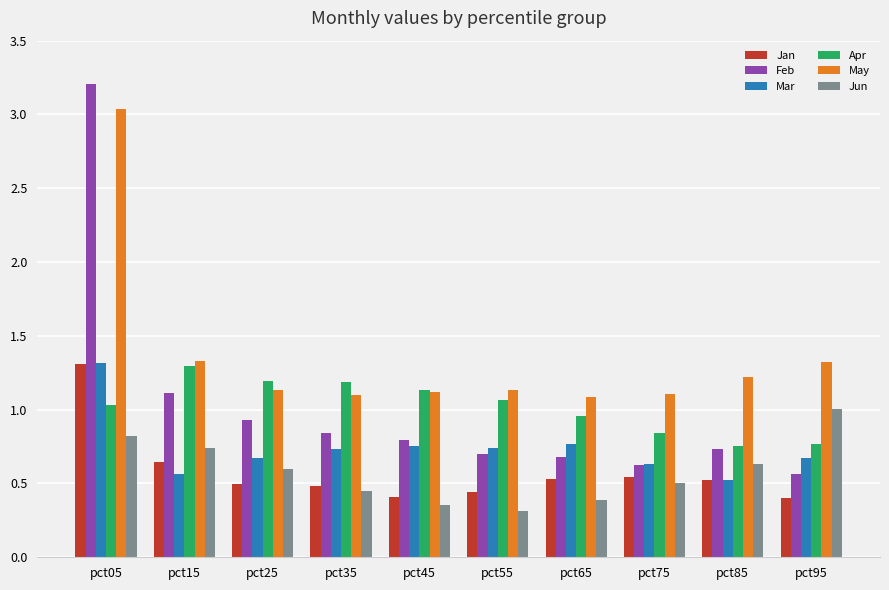

What is the average value of the May series?

1.4